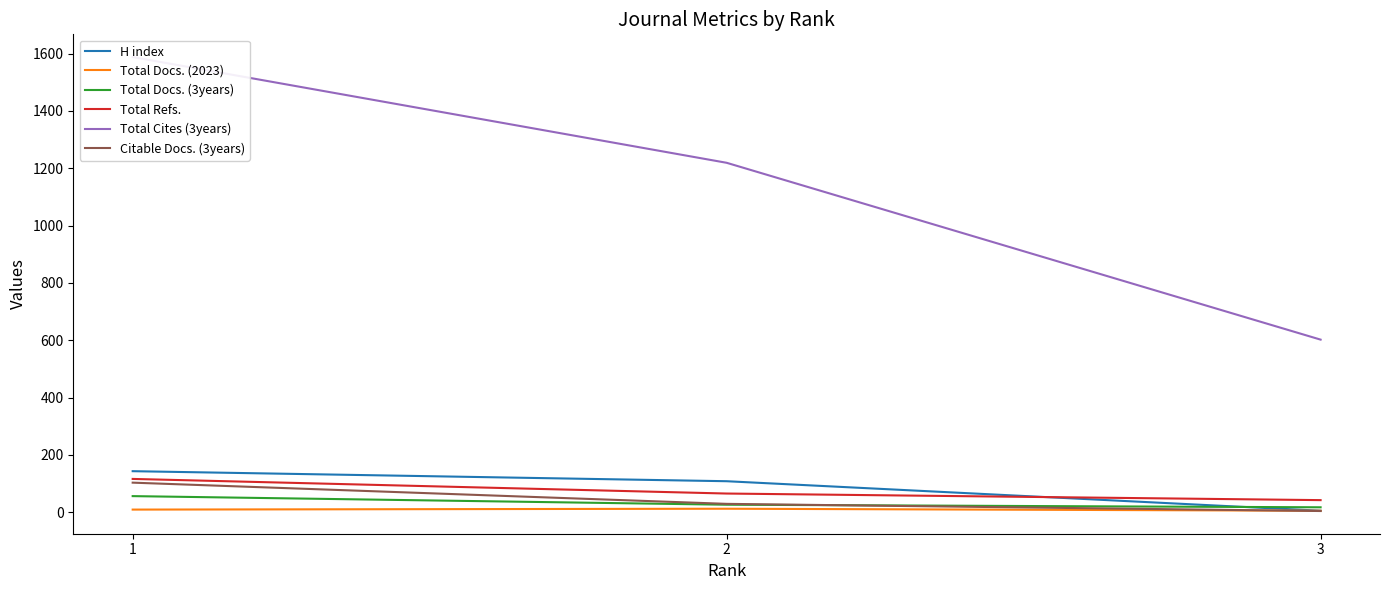

What is the total value across all series at 3?

675